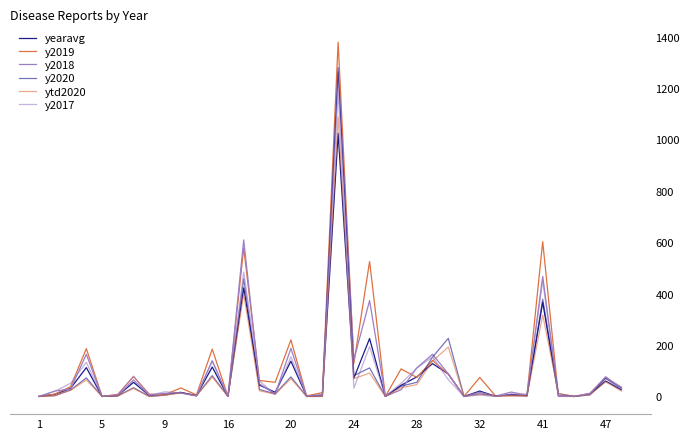

Does the chart have visible grid lines?

No